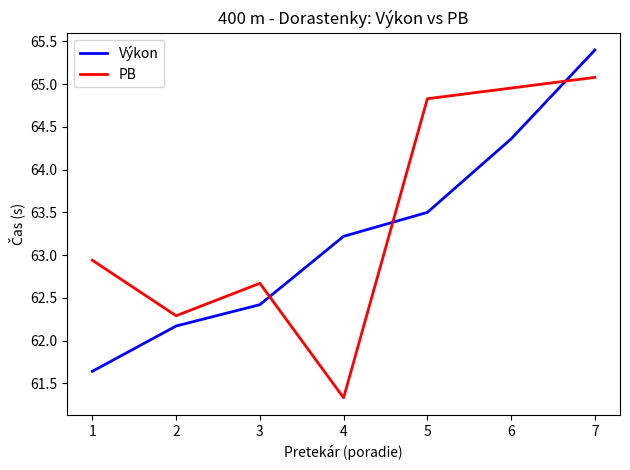

How many values exceed 63?

4